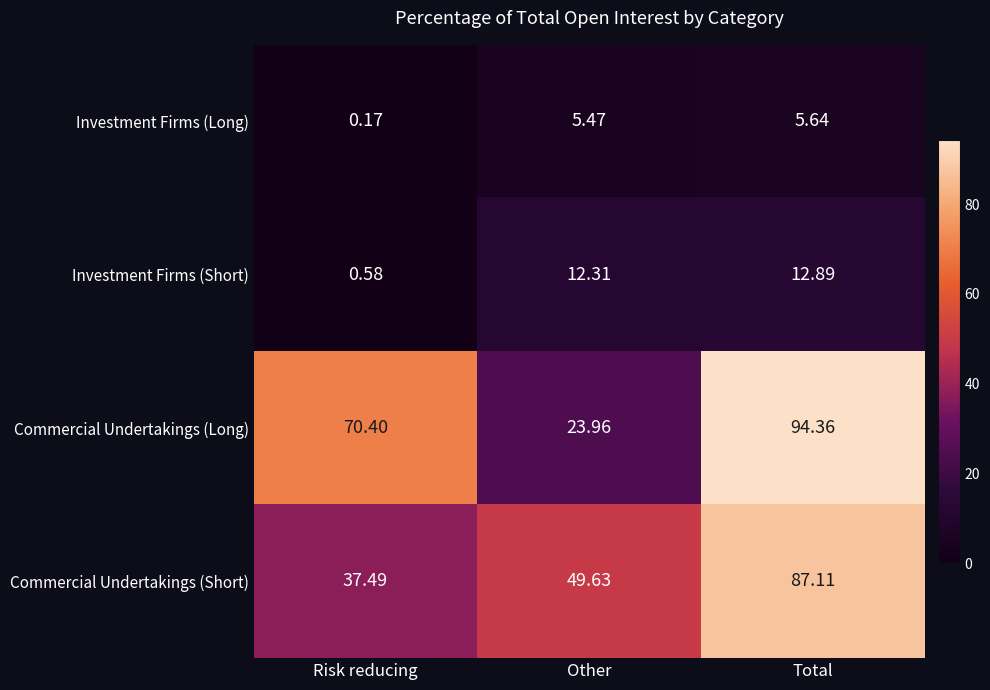

Is the value of Investment Firms (Long) at Total greater than the value of Commercial Undertakings (Short) at Total?

No